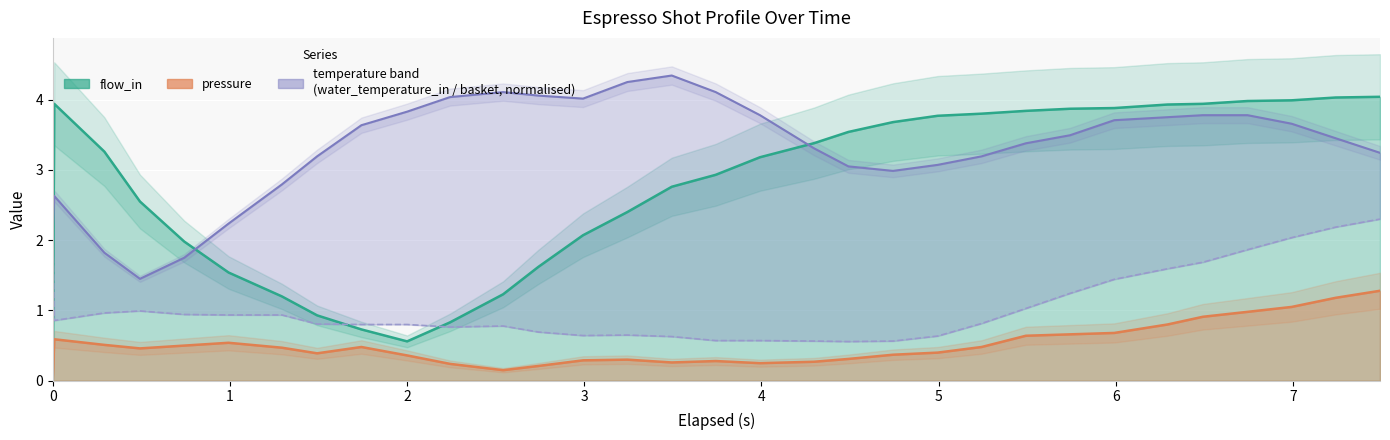

In pressure, how many points are higher than both neighbors (excluding endpoints)?

5